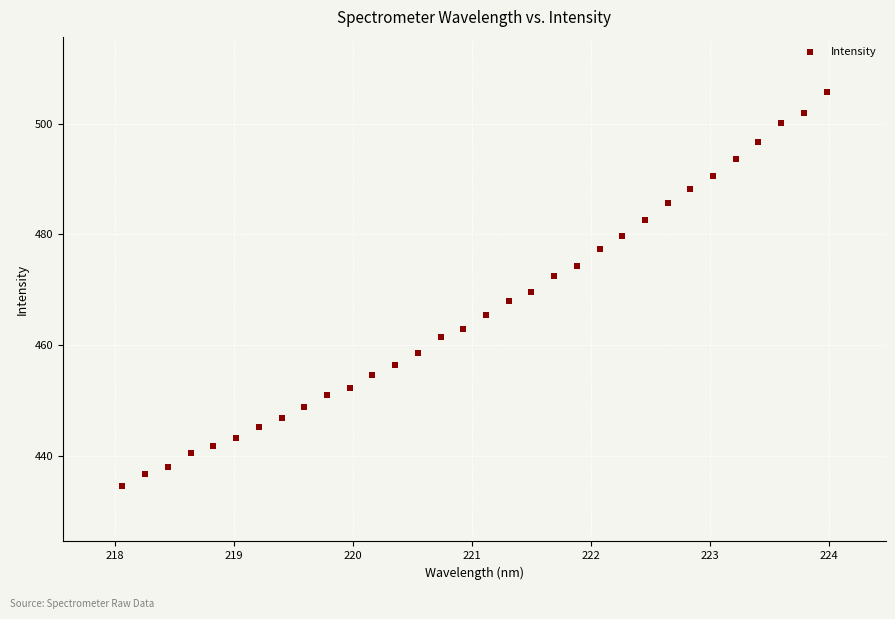

What is the range of X values (max minus min)?

5.9